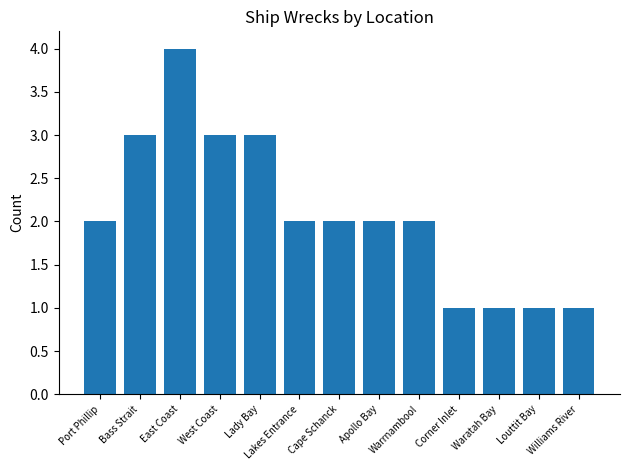

Reading left to right, transcribe all the data shown in this chart.

Port Phillip=2	Bass Strait=3	East Coast=4	West Coast=3	Lady Bay=3	Lakes Entrance=2	Cape Schanck=2	Apollo Bay=2	Warrnambool=2	Corner Inlet=1	Waratah Bay=1	Louttit Bay=1	Williams River=1